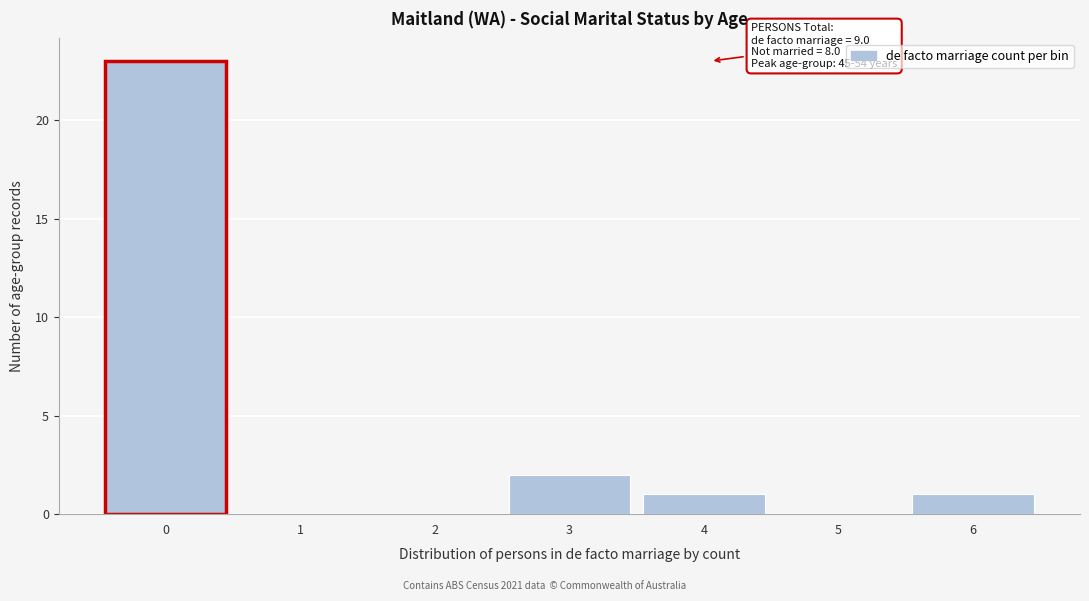

Reading left to right, transcribe all the data shown in this chart.

0=23	1=0	2=0	3=2	4=1	5=0	6=1